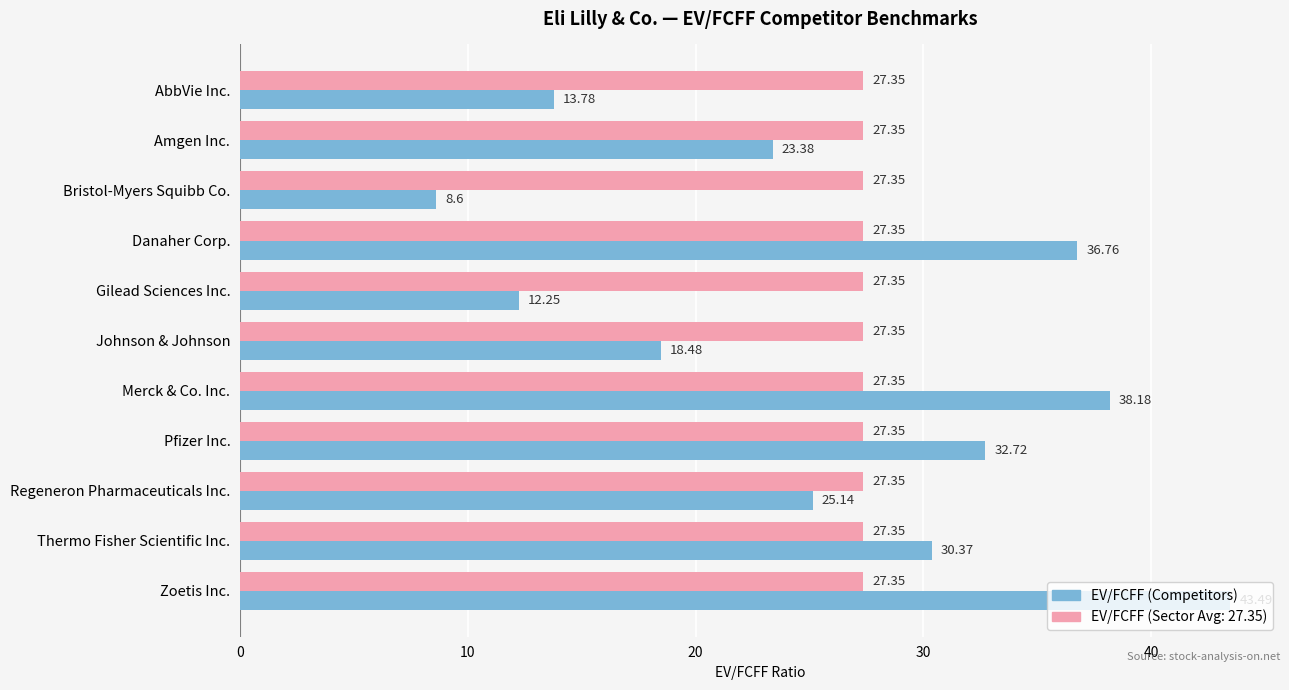

What is the spread (max minus min) of values at Merck & Co. Inc.?

10.8